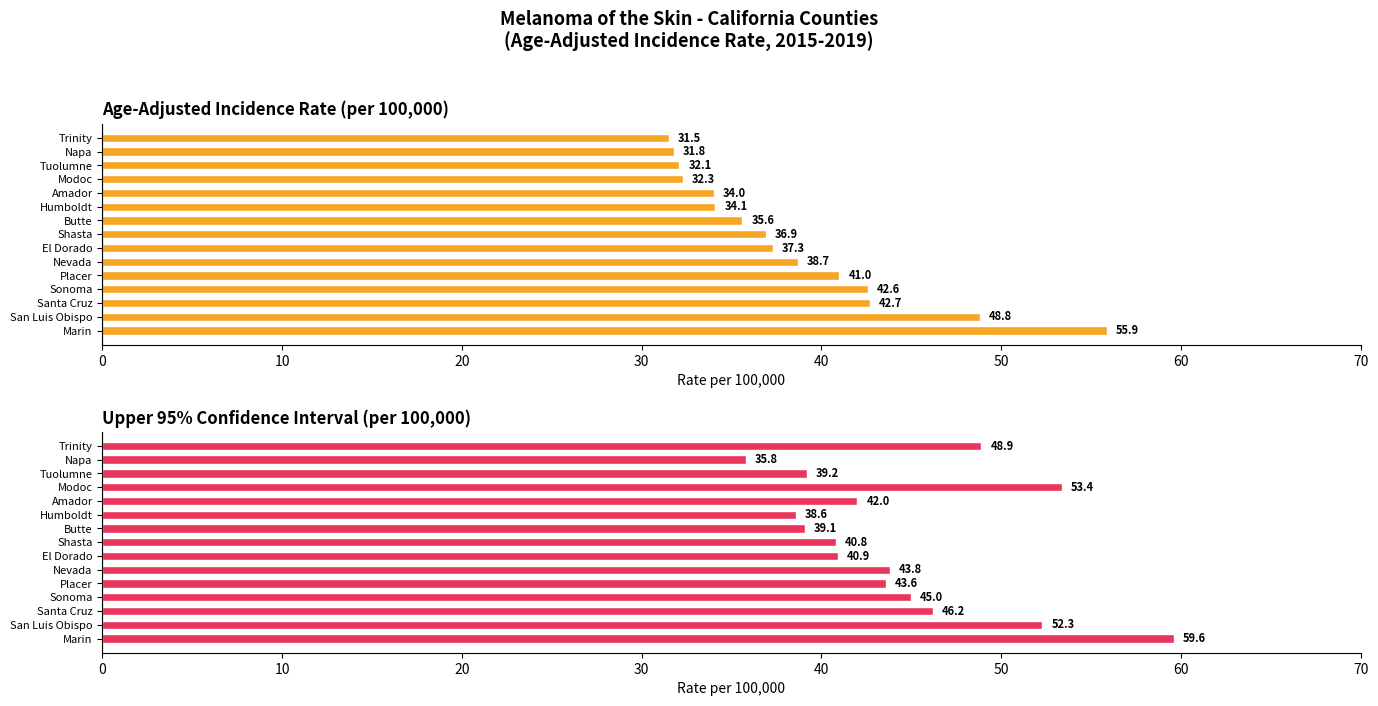

What is the sum of all Upper 95% CI values?

669.2